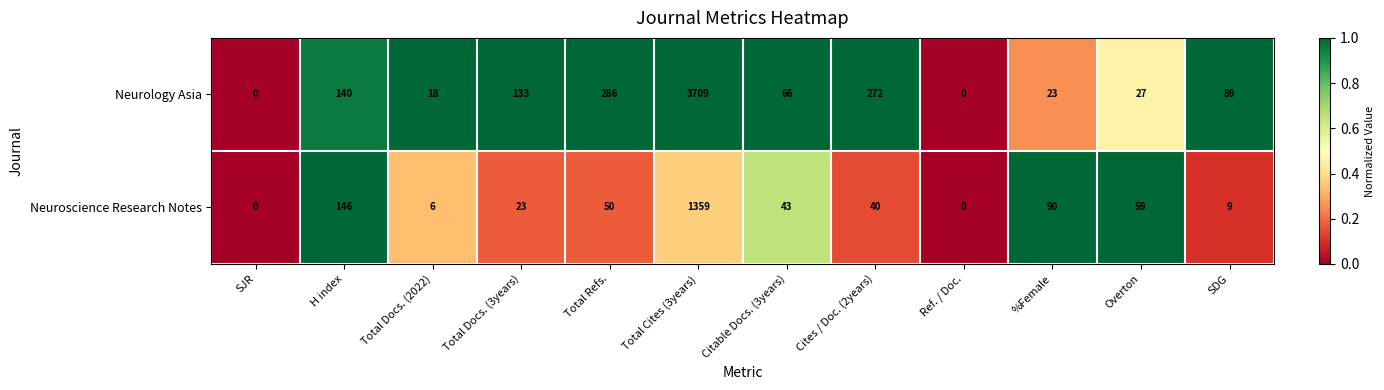

At which category is the sum across all series the highest?

Total Cites (3years)